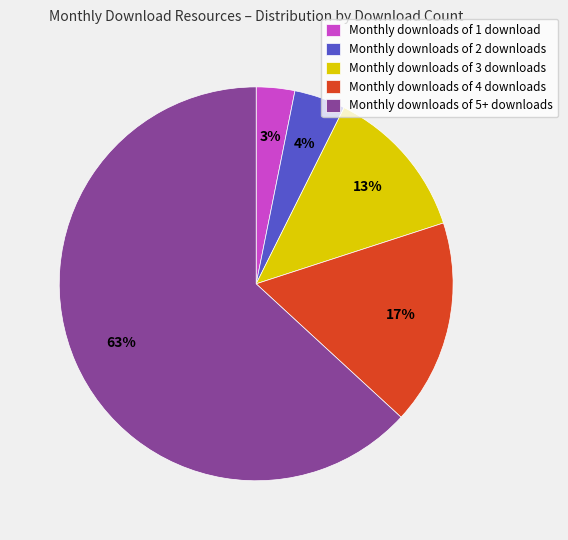

True or false: Monthly downloads of 4 downloads accounts for 17% of the total.

True